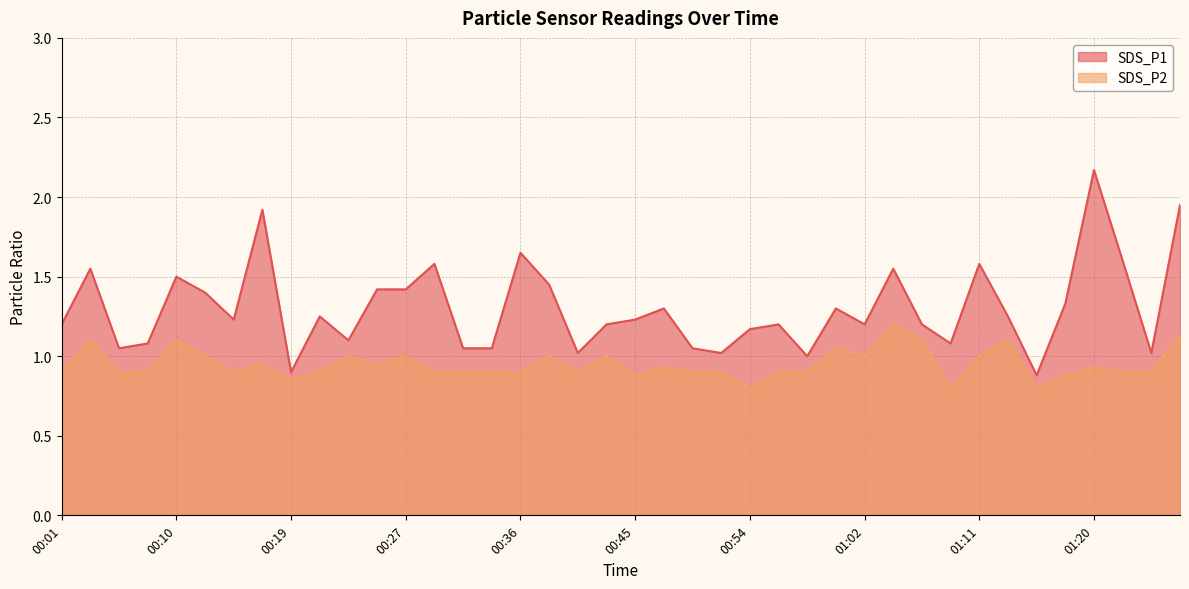

Between 00:27 and 01:18, which is larger?

00:27